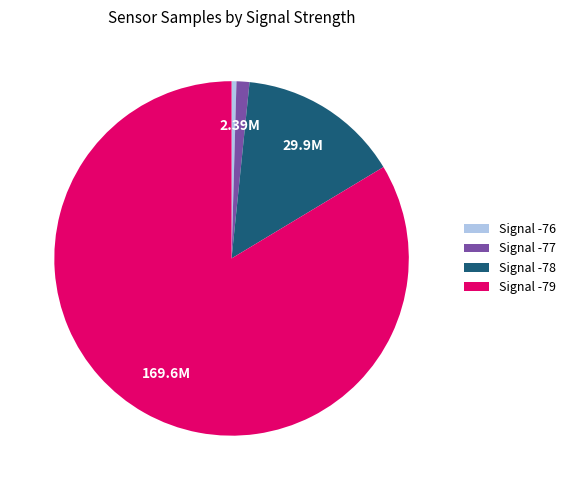

Rank the categories by value from highest to lowest.

Signal -79, Signal -78, Signal -77, Signal -76